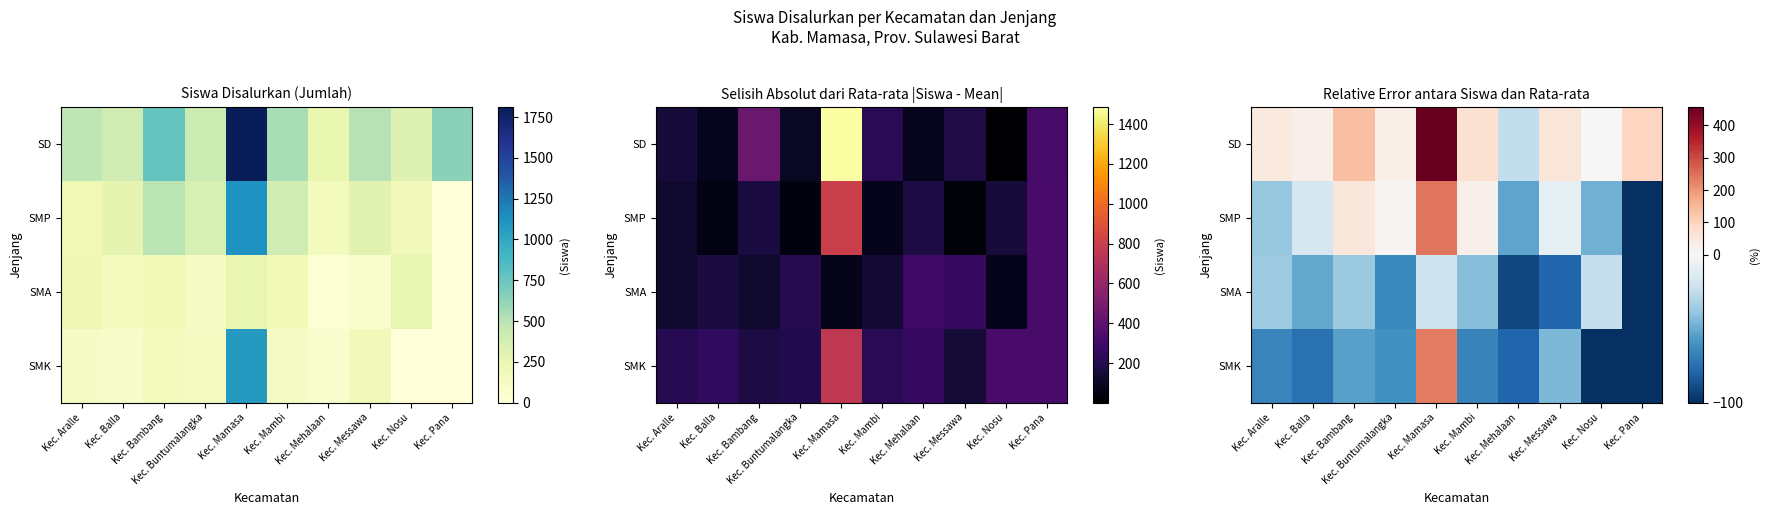

Which series has the largest total across all categories?

SD